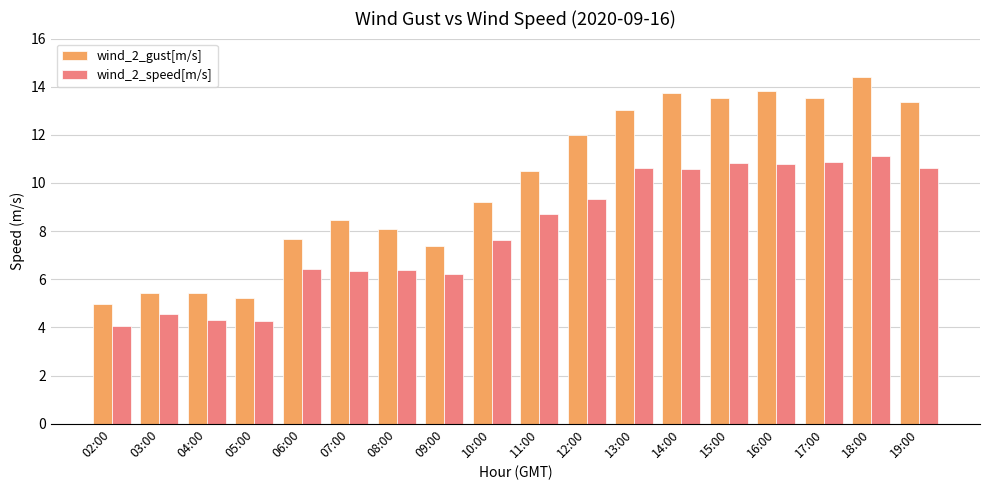

Which series has the widest spread of values?

wind_2_gust[m/s]